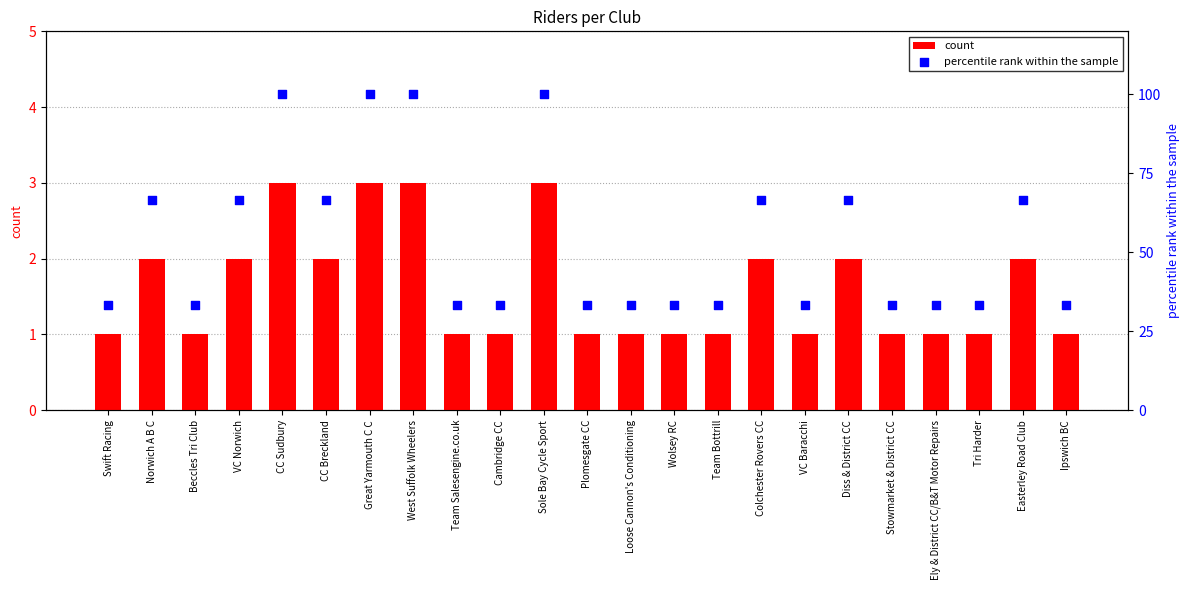

What are all the series names shown in the legend?

count, percentile rank within the sample